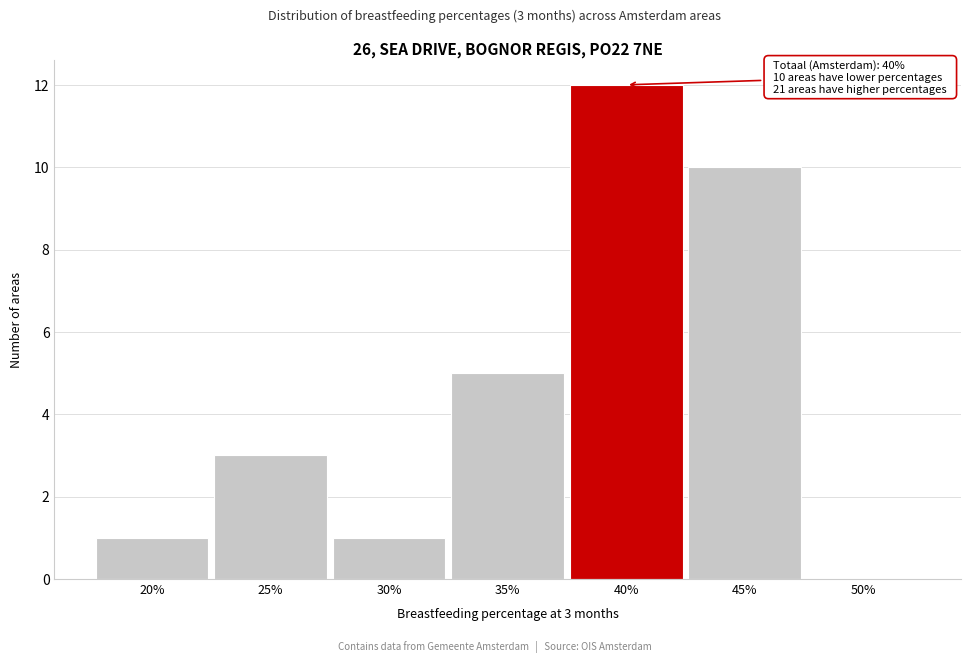

Reading left to right, extract all data points from this chart.

20%=1	25%=3	30%=1	35%=5	40%=12	45%=10	50%=0